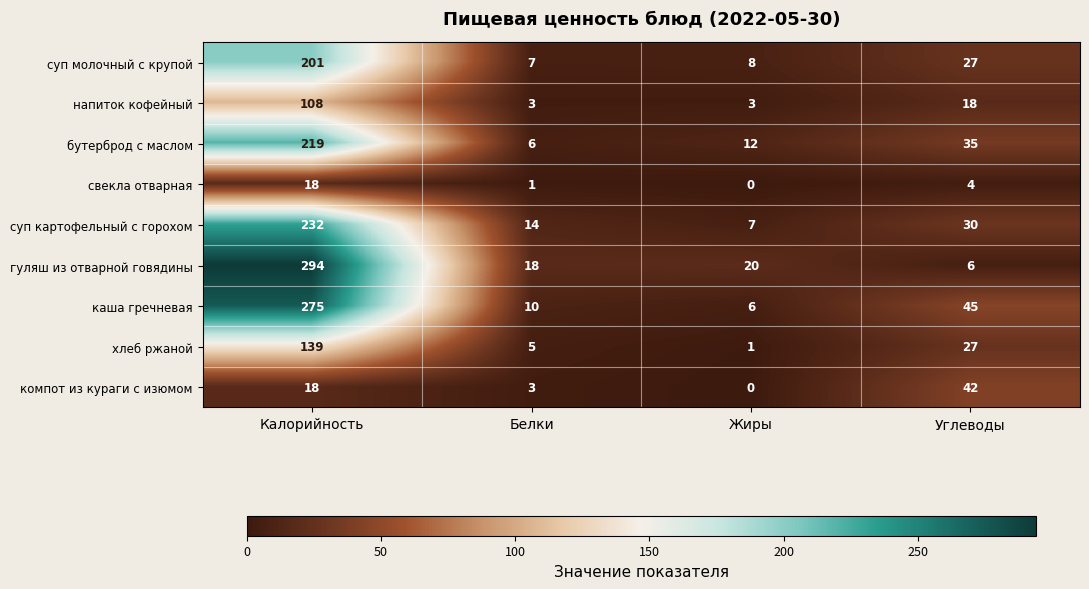

How many distinct data groups are displayed?

9